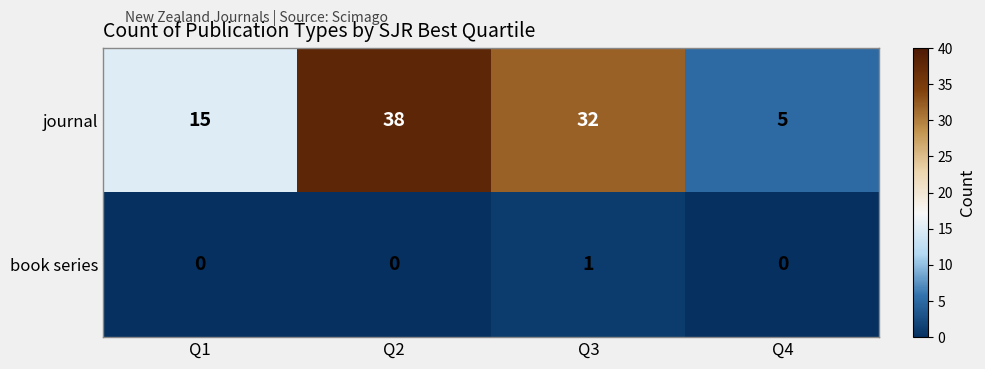

What is the total value across all series at Q4?

5